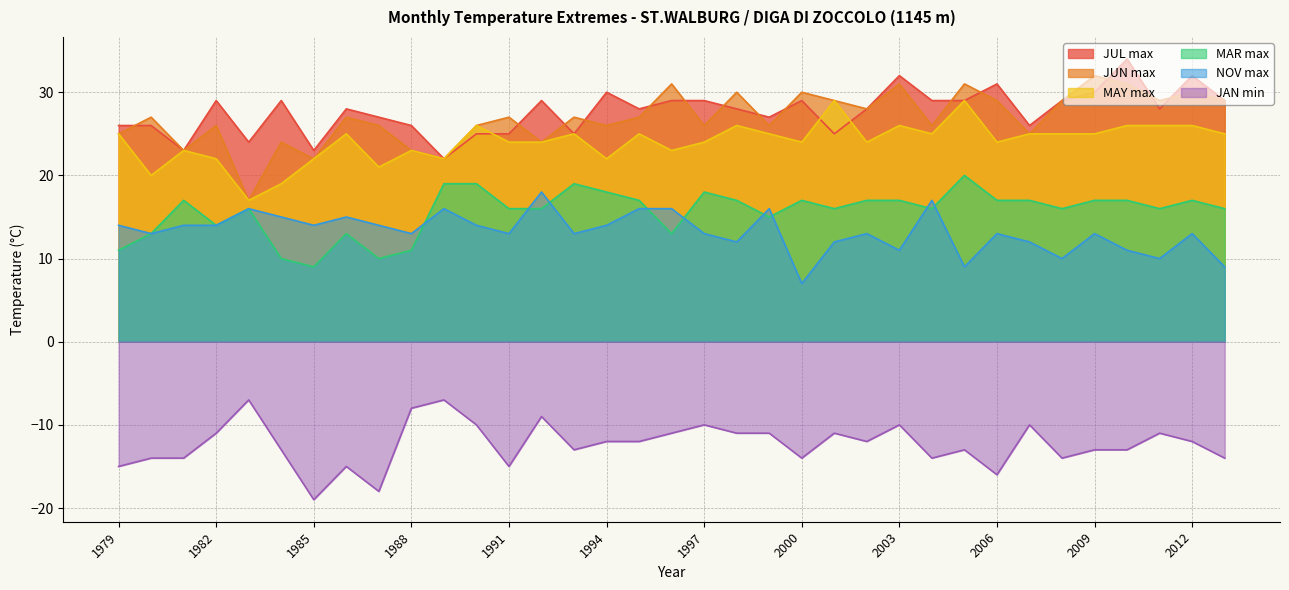

Read the JUN max value at 1996, to the nearest 10.

30